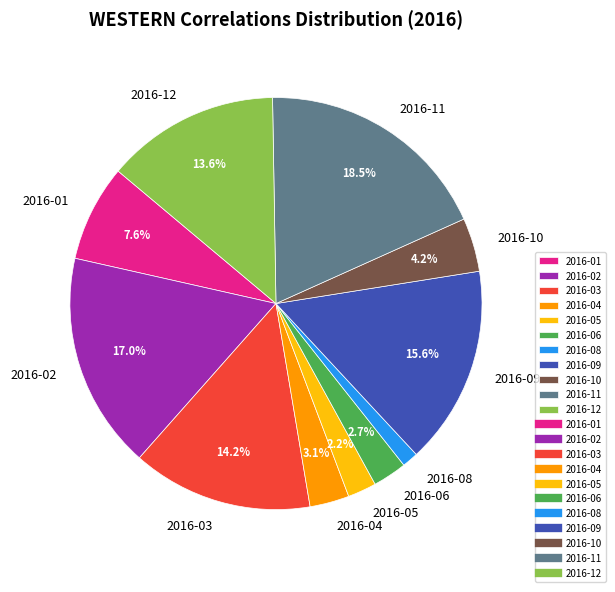

What is the smallest slice in the pie chart?

2016-08